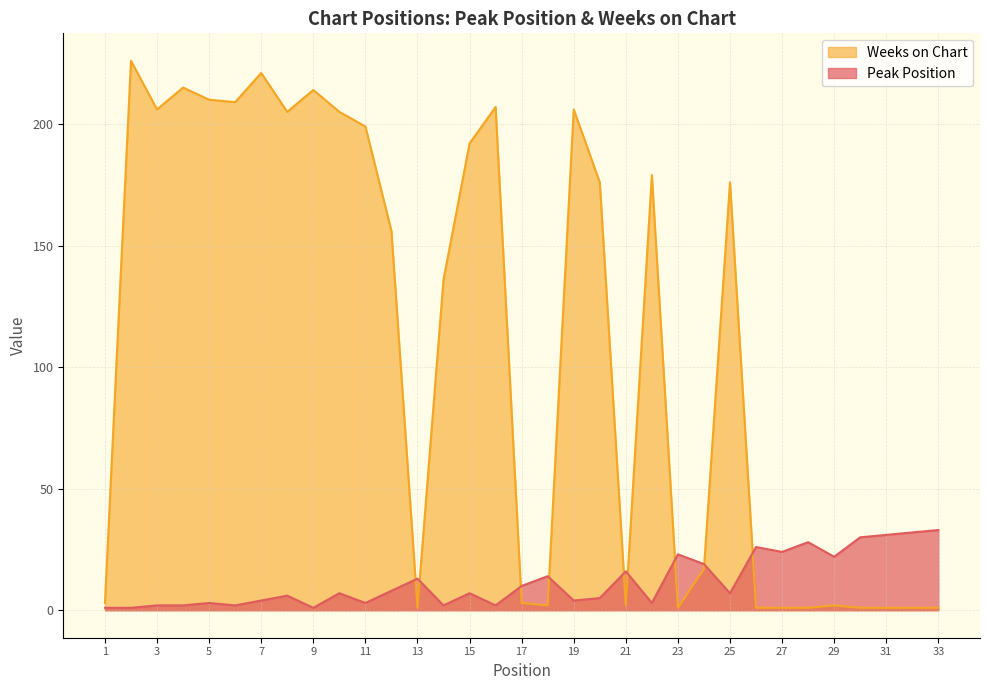

What is the value of the Weeks on Chart point at the 3rd from the left?

206